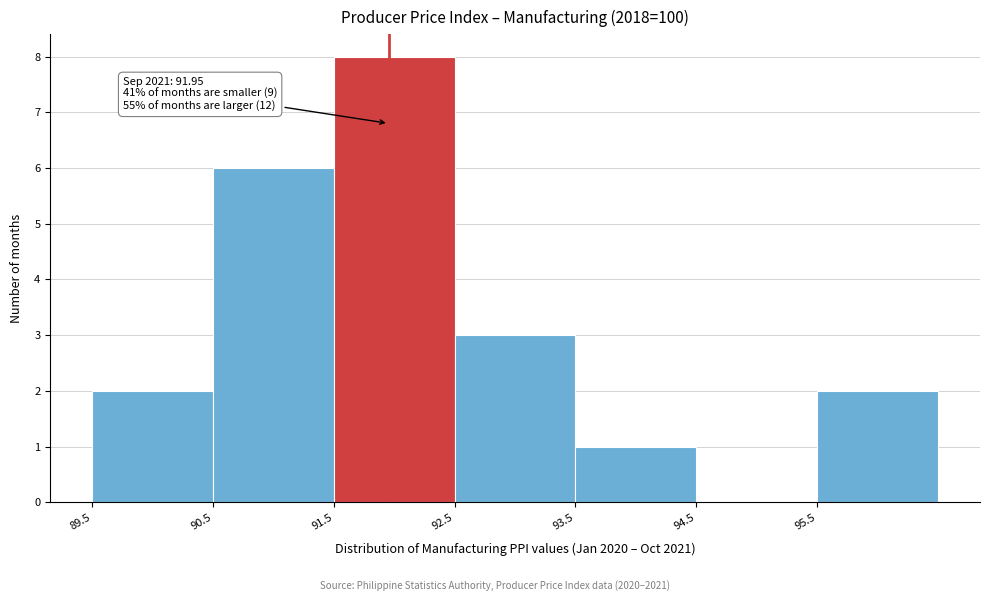

Over which range of the x-axis is the bar tallest?

91.5 to 92.5